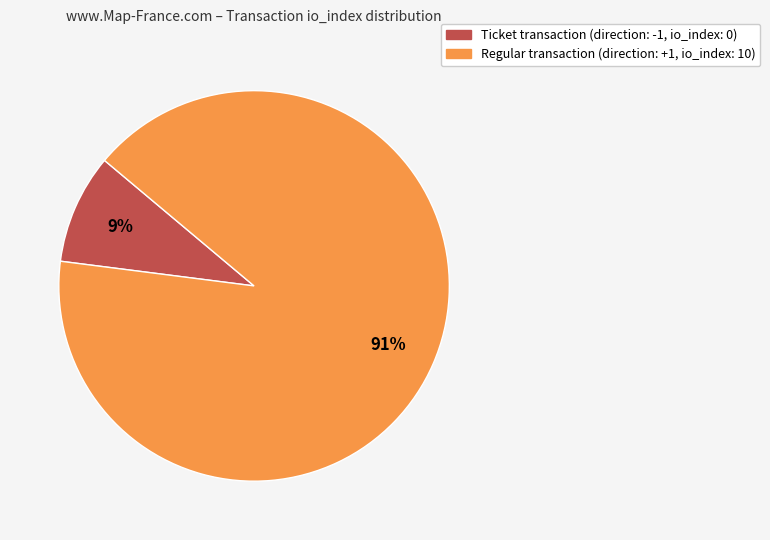

Does any single category account for the majority?

Yes